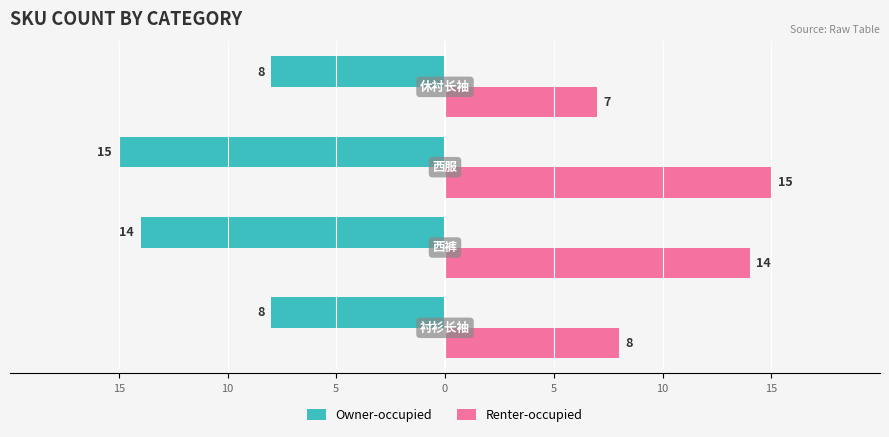

Count the number of data series in this chart.

2